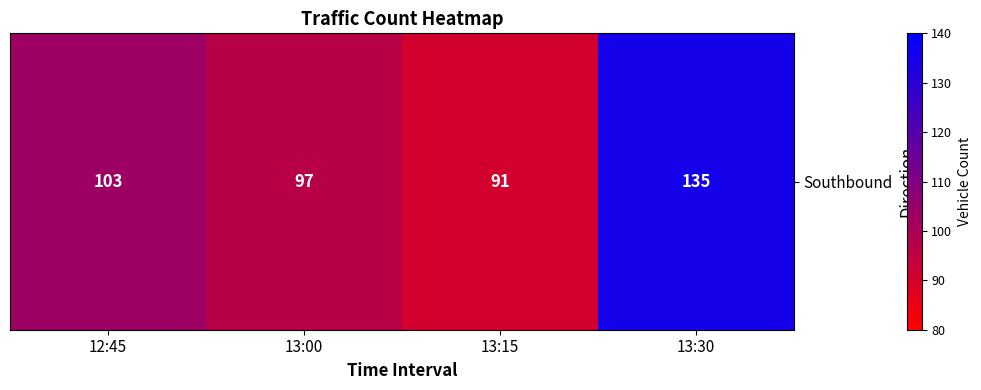

What is the average value?

106